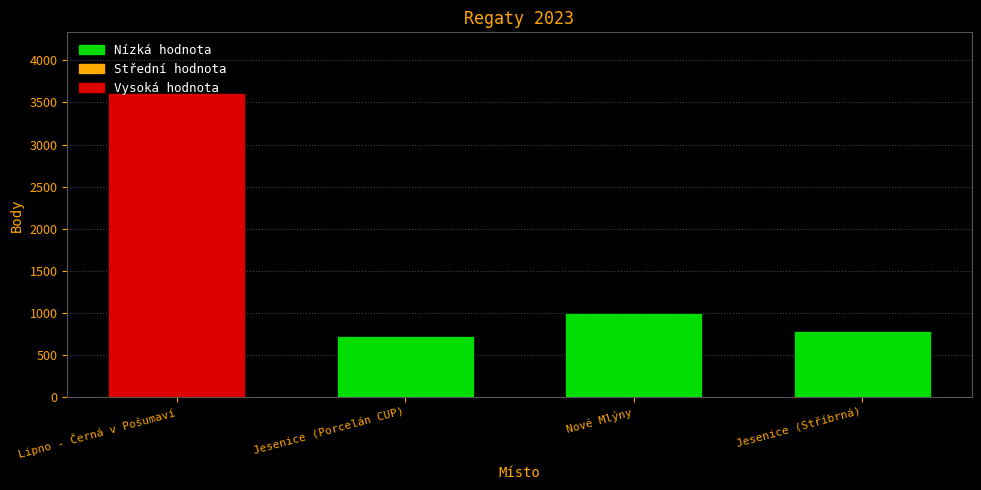

At which category does the chart reach its minimum across all series?

Jesenice (Porcelán CUP)